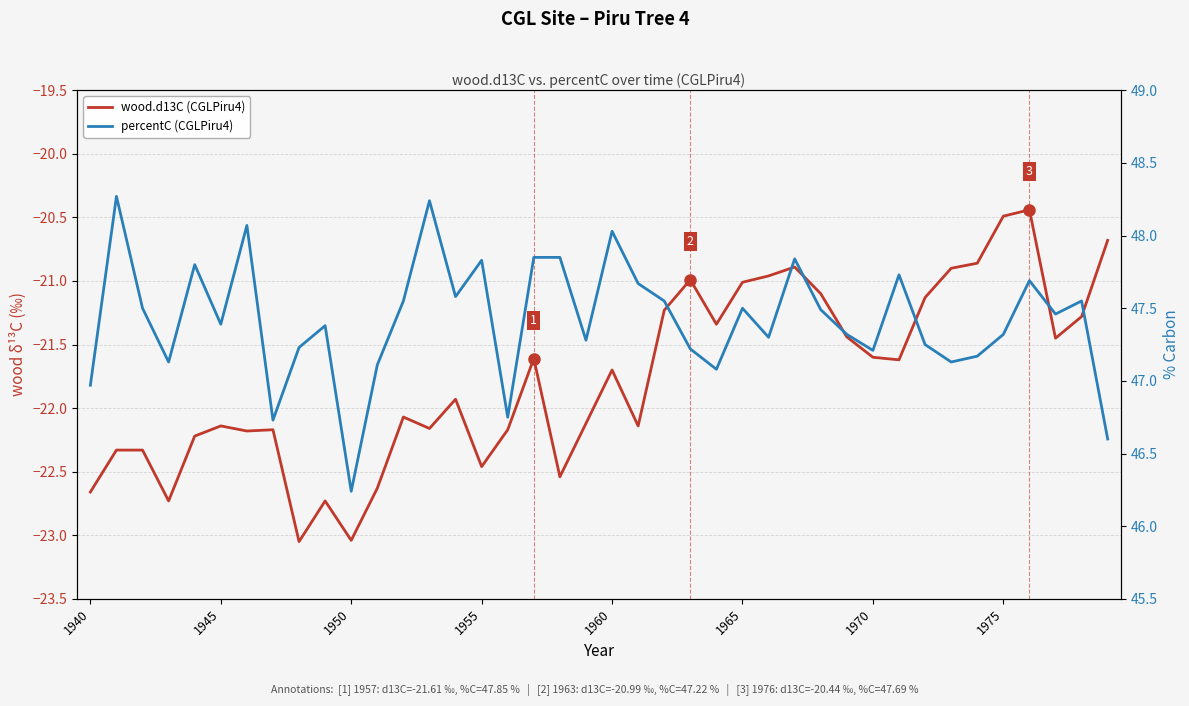

Which series has the largest range (max minus min)?

wood.d13C (CGLPiru4)